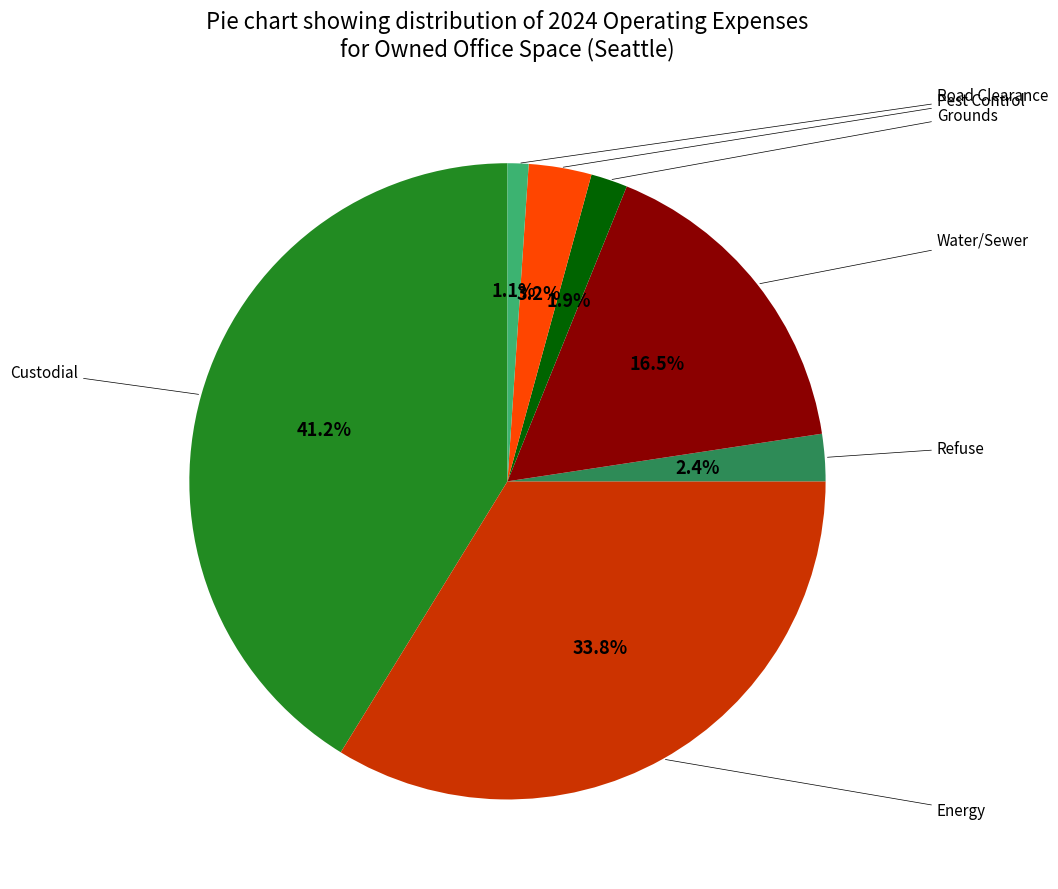

Is there any slice that represents more than half of the pie?

No